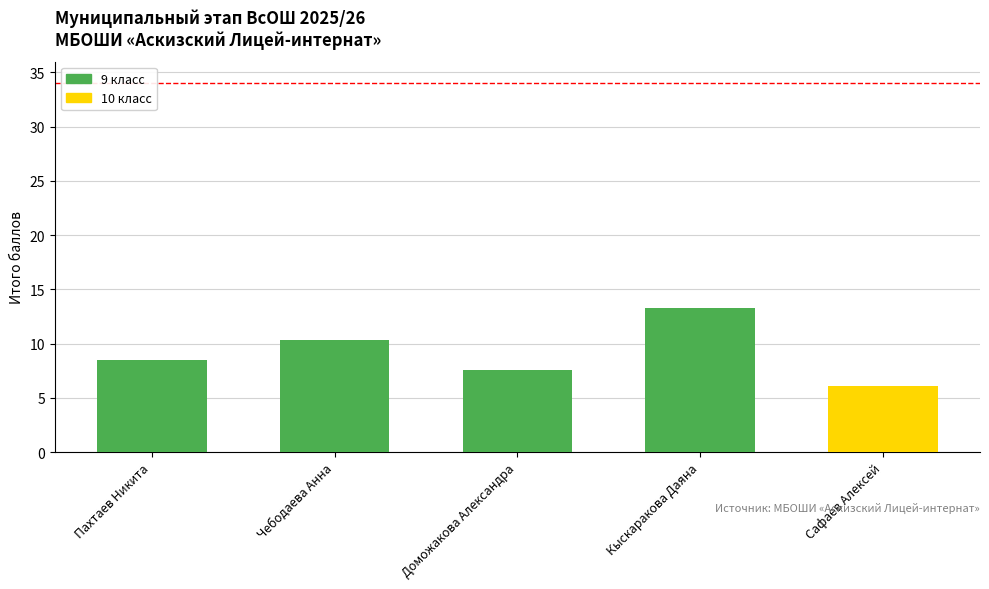

Which category has the highest value across all series?

Кыскаракова Даяна